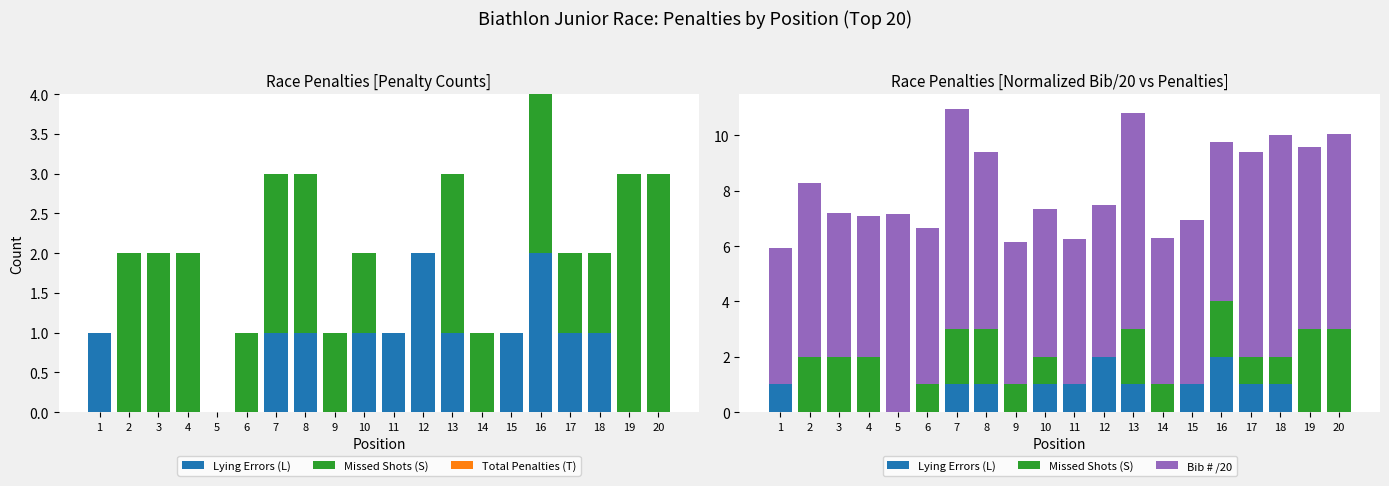

At which label is Missed Shots (S) closest to 1?

6